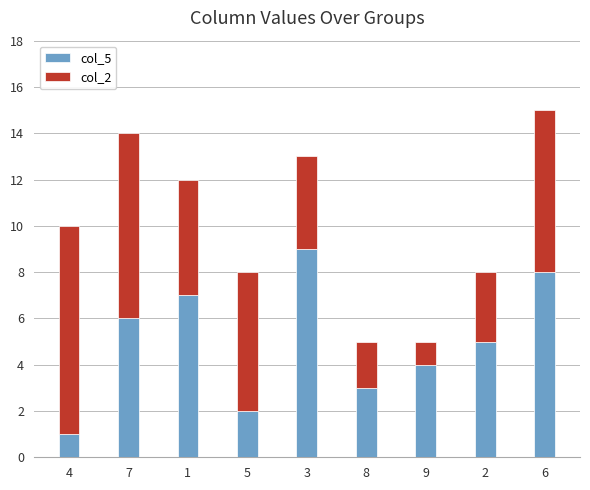

Is it true that col_5 equals 7 at 1?

True